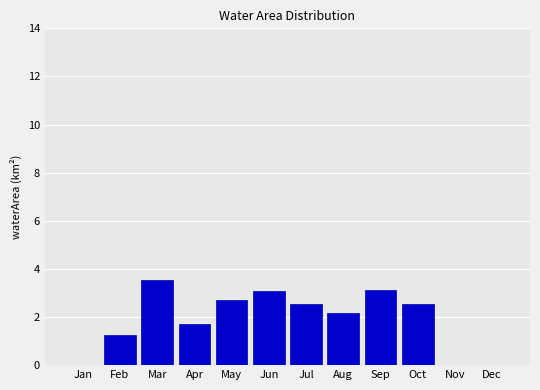

Reading left to right, transcribe all the data shown in this chart.

Jan=0.0	Feb=1.3	Mar=3.5	Apr=1.7	May=2.7	Jun=3.1	Jul=2.5	Aug=2.2	Sep=3.1	Oct=2.5	Nov=0.0	Dec=0.0